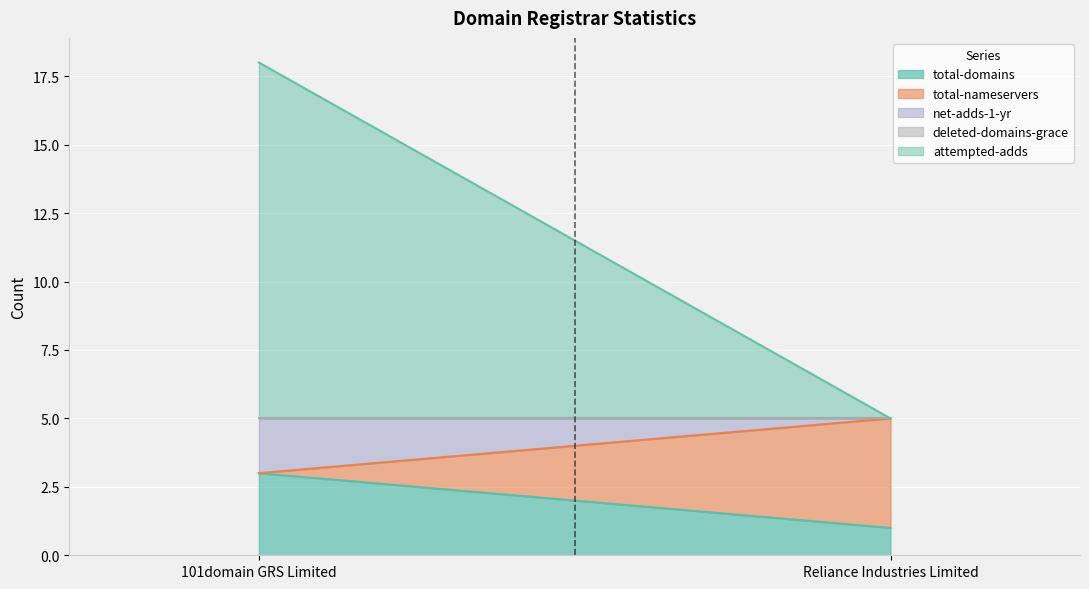

What is the maximum value for attempted-adds?

13